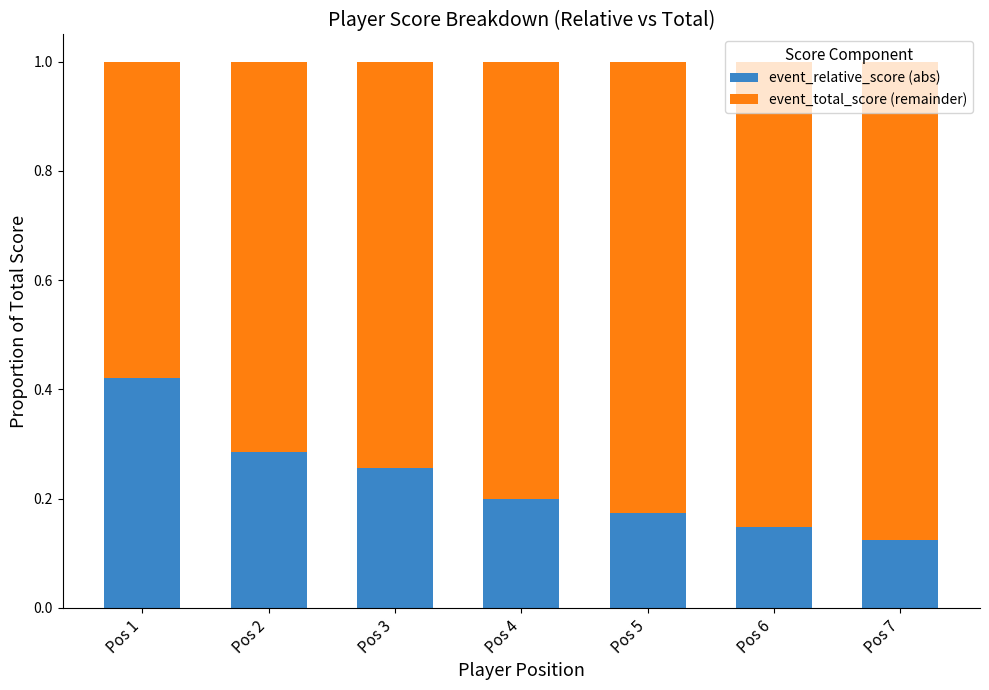

What is the sum of all event_relative_score (abs) values?

1.6